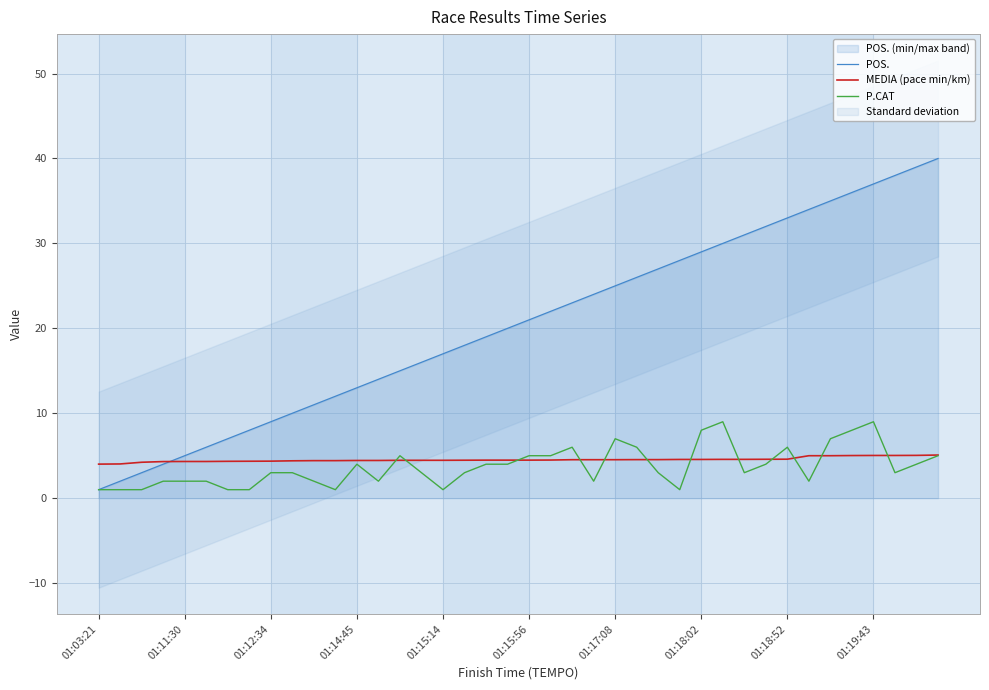

Reading right to left, extract all data points from this chart.

POS.: 40.0	39.0	38.0	37.0	36.0	35.0	34.0	33.0	32.0	31.0	30.0	29.0	28.0	27.0	26.0	25.0	24.0	23.0	22.0	21.0	20.0	19.0	18.0	17.0	16.0	15.0	14.0	13.0	12.0	11.0	10.0	9.0	8.0	7.0	6.0	5.0	4.0	3.0	2.0	1.0
MEDIA (pace min/km): 5.1	5.0	5.0	5.0	5.0	5.0	5.0	4.6	4.6	4.6	4.6	4.6	4.6	4.5	4.5	4.5	4.5	4.5	4.5	4.5	4.5	4.5	4.5	4.5	4.5	4.5	4.4	4.4	4.4	4.4	4.4	4.4	4.3	4.3	4.3	4.3	4.3	4.2	4.0	4.0
P.CAT: 5.0	4.0	3.0	9.0	8.0	7.0	2.0	6.0	4.0	3.0	9.0	8.0	1.0	3.0	6.0	7.0	2.0	6.0	5.0	5.0	4.0	4.0	3.0	1.0	3.0	5.0	2.0	4.0	1.0	2.0	3.0	3.0	1.0	1.0	2.0	2.0	2.0	1.0	1.0	1.0